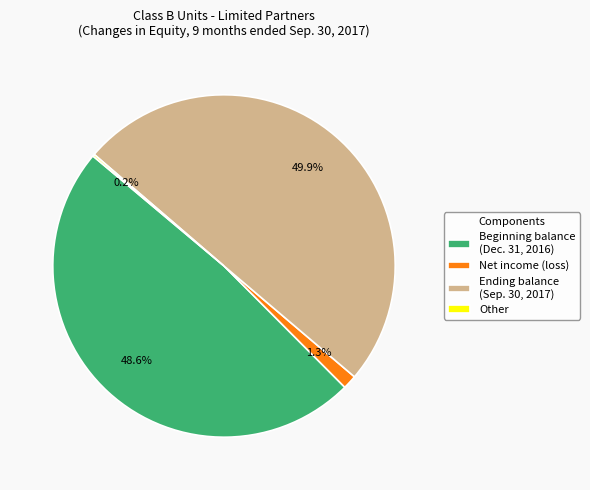

Is Net income (loss) the majority of the pie?

No